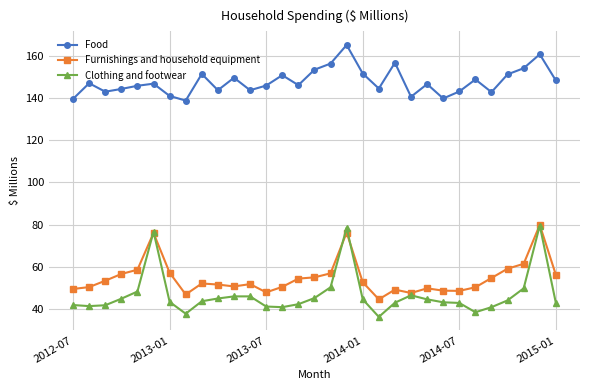

At how many categories does at least one series exceed 130?

31